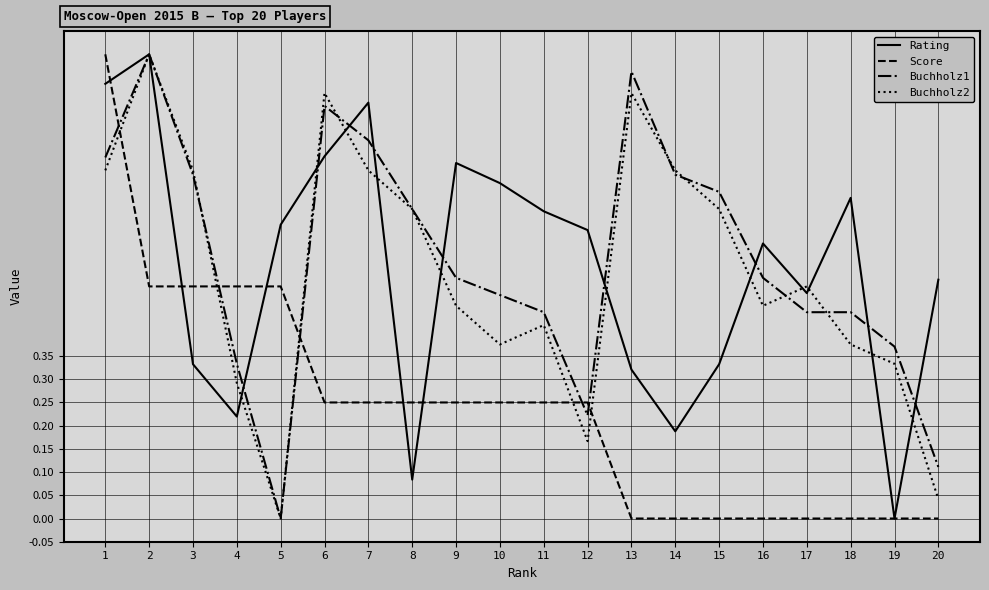

What are all the series names shown in the legend?

Rating, Score, Buchholz1, Buchholz2